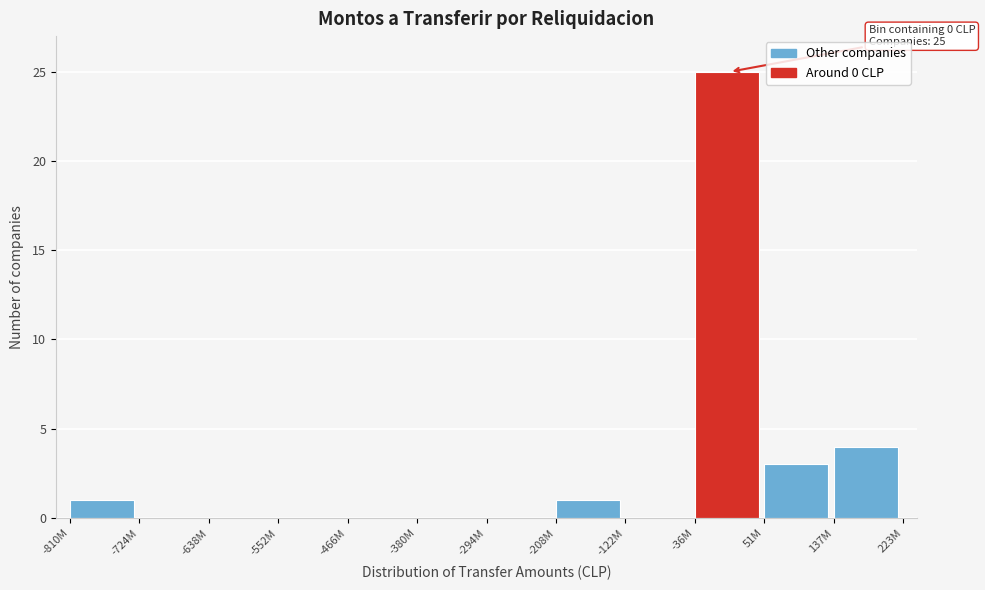

Reading left to right, list all the values displayed in this chart.

-810M=1	-724M=0	-638M=0	-552M=0	-466M=0	-380M=0	-294M=0	-208M=1	-122M=0	-36M=25	51M=3	137M=4